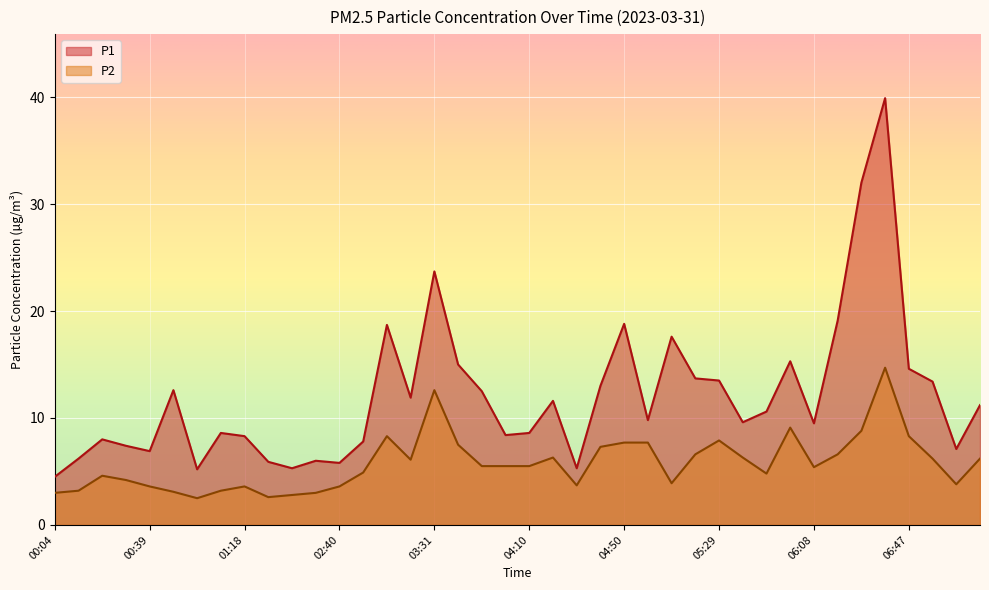

What is the approximate value of P1 at 01:08?

8.6